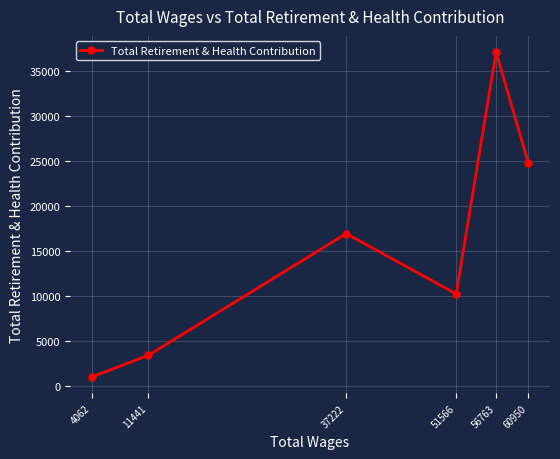

What is the difference between the values at 60950 and 56763?

12277